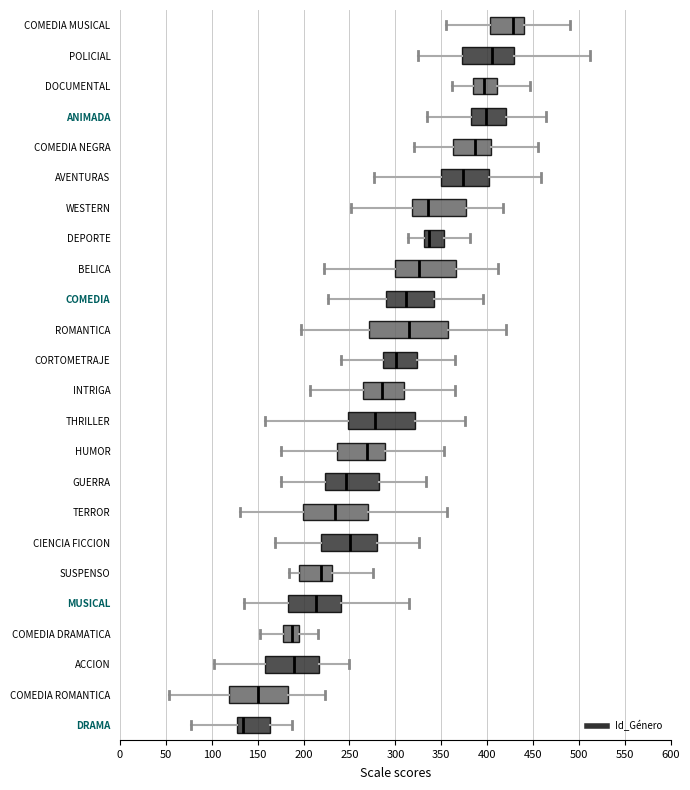

Comparing the boxes themselves (not the whiskers), which one is the widest?

ROMANTICA